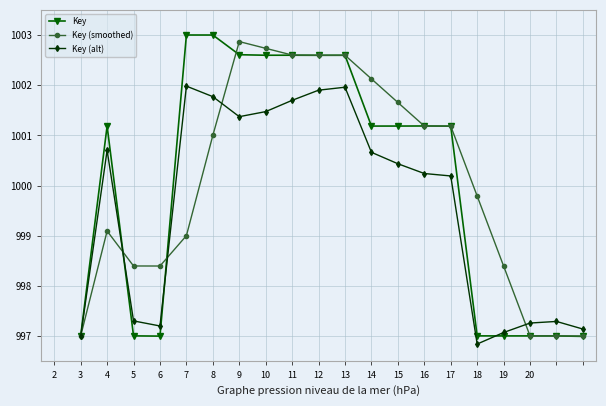

What is the average value of the Key series?

1000.0